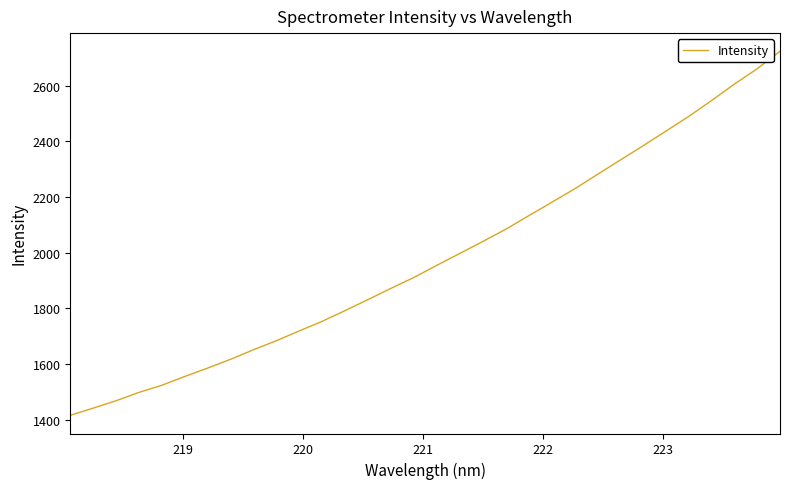

What is the minimum value shown in the chart?

1415.2